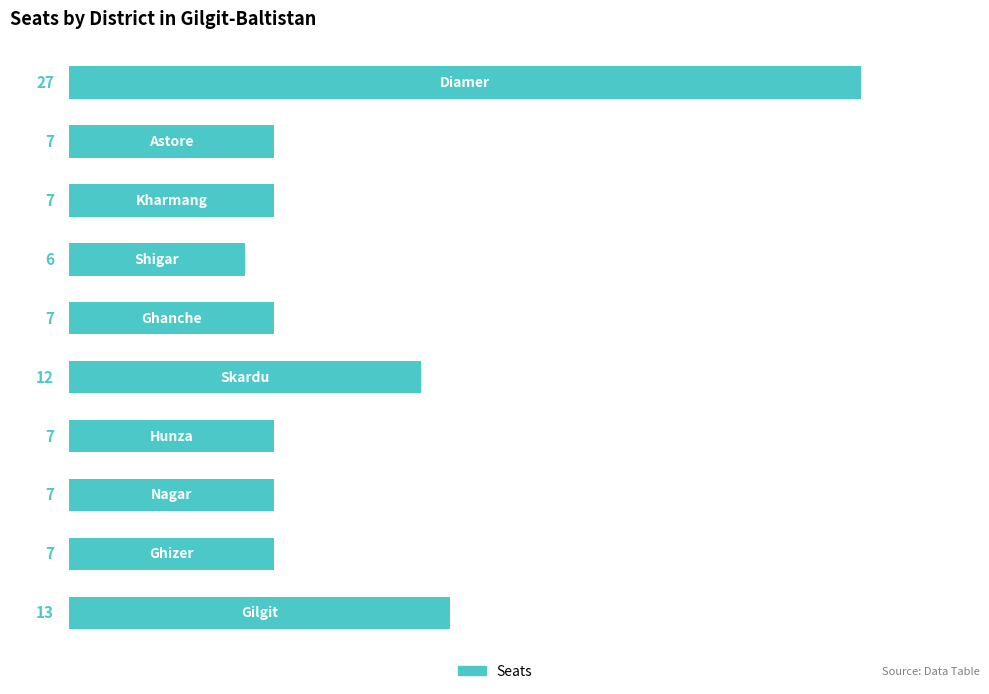

Reading bottom to top, transcribe all the data shown in this chart.

13	7	7	7	12	7	6	7	7	27